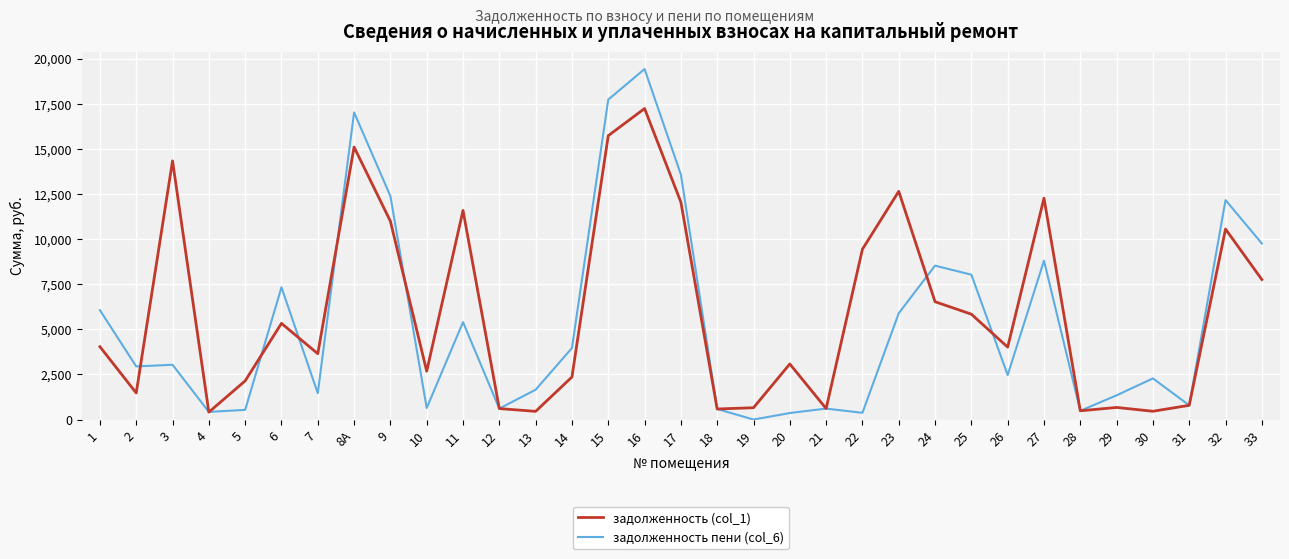

The value of задолженность (col_1) at 8А is 15105.4. True or false?

True